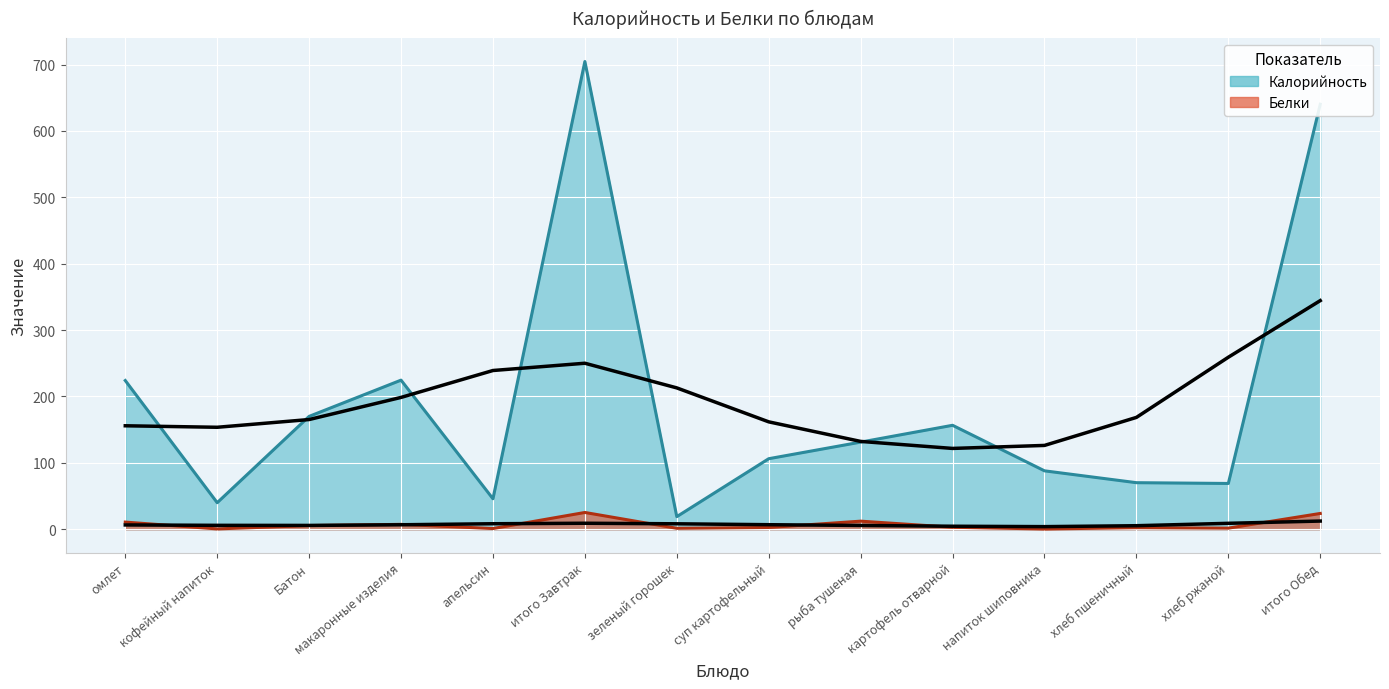

How many lines are shown in the chart?

2